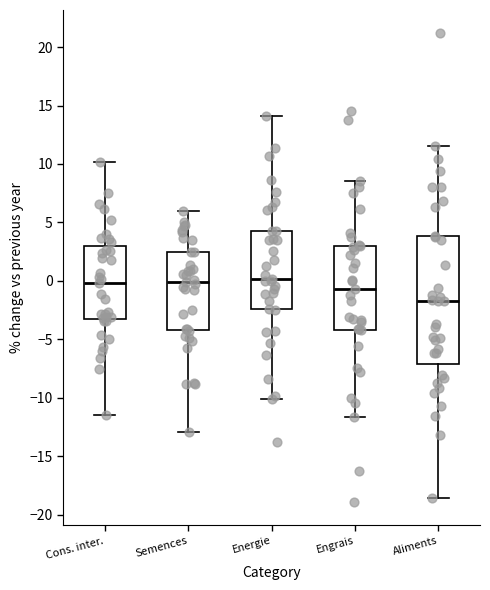

Where does the median line of the box for Engrais sit on the y-axis? The values are not printed on the chart, so give them approximately, as read against the axis.

-0.5